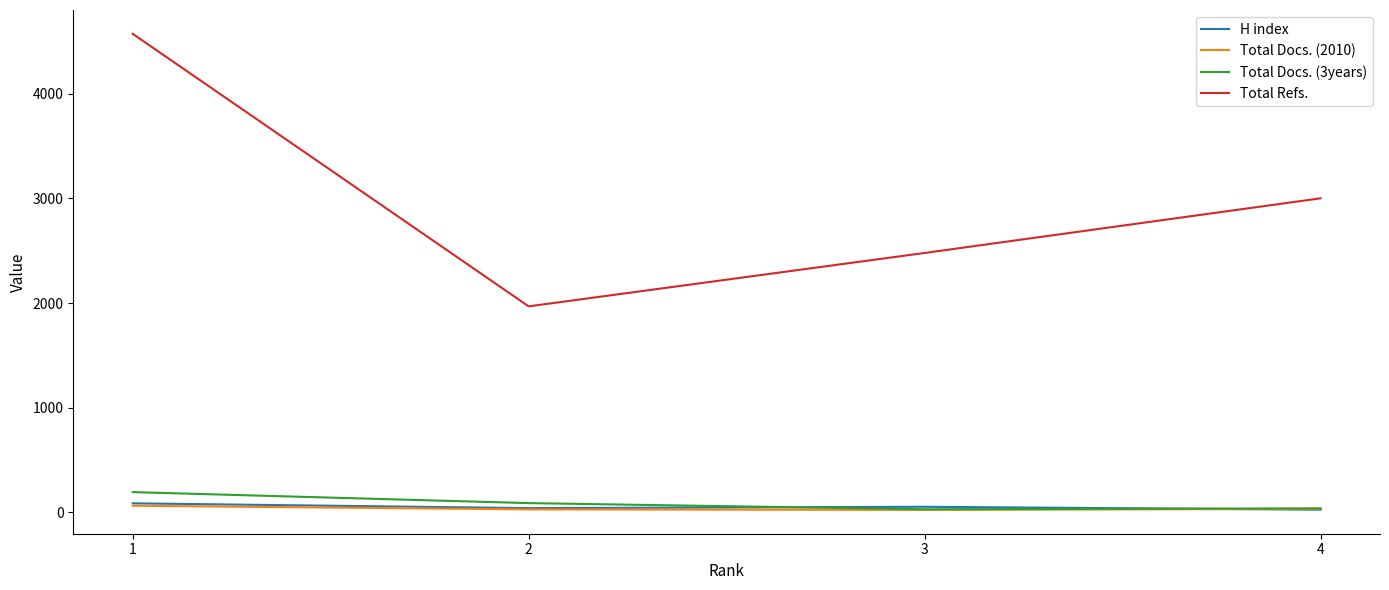

Between 1 and 3, which series saw the biggest shift?

Total Refs.